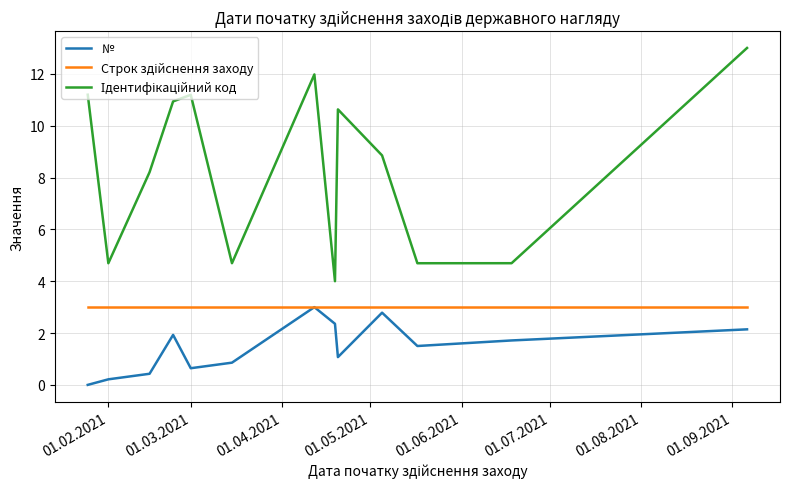

What is the maximum value shown in the chart?

13.0